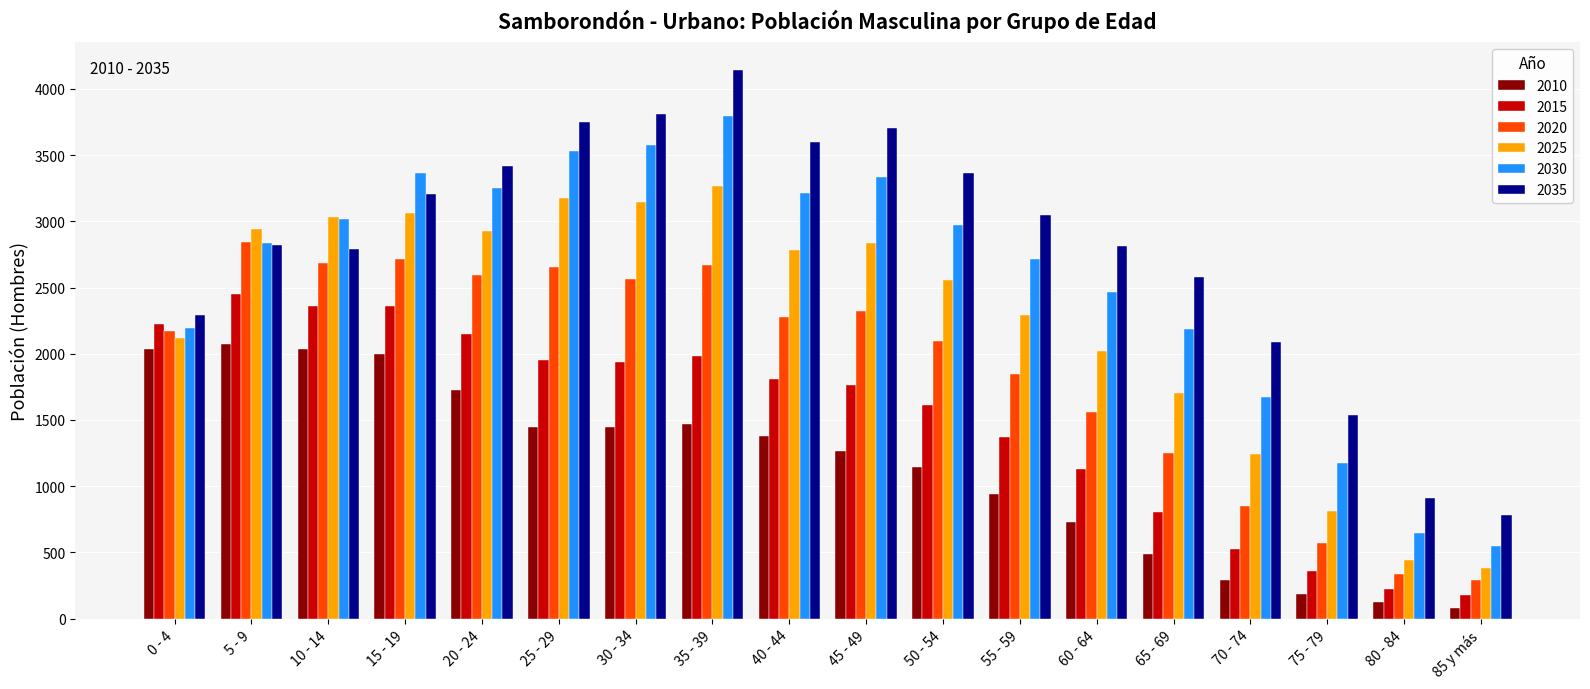

Which series changed the most between 25 - 29 and 55 - 59?

2025